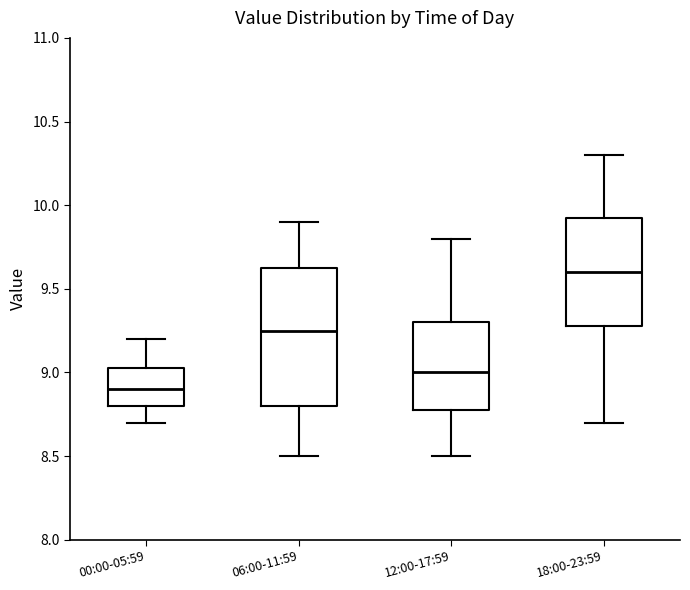

Which box has the lowest median line?

00:00-05:59